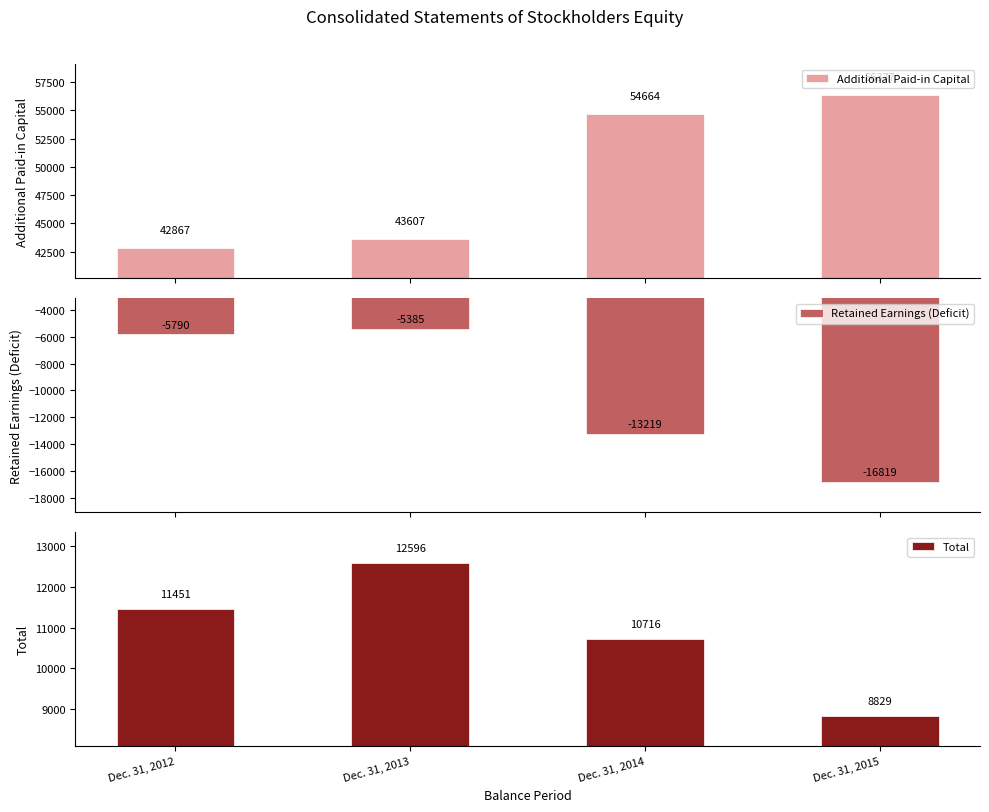

How many data points does each series have?

4